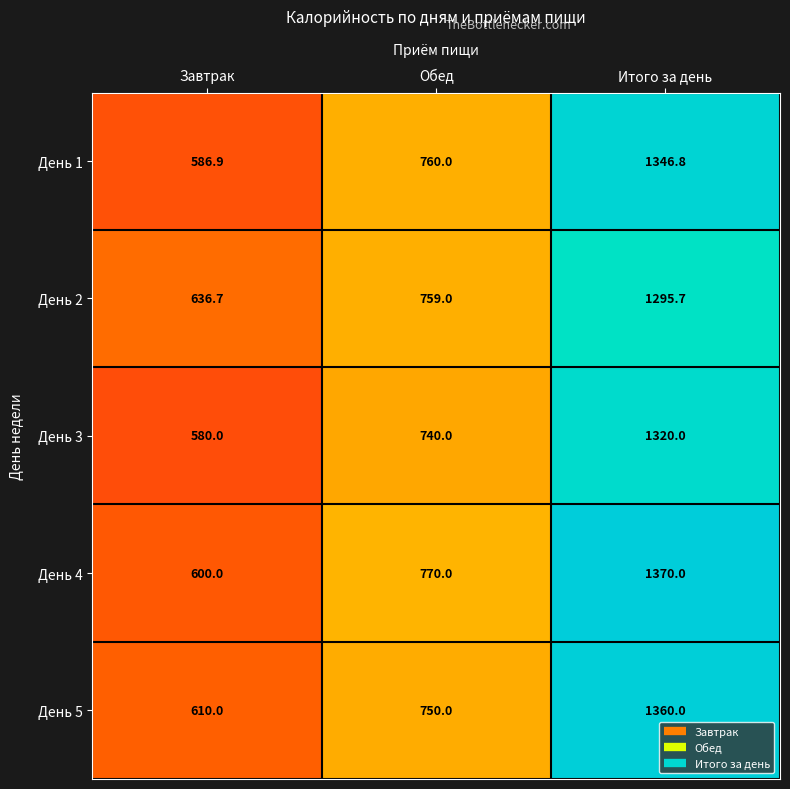

What is the greatest value displayed?

1370.0